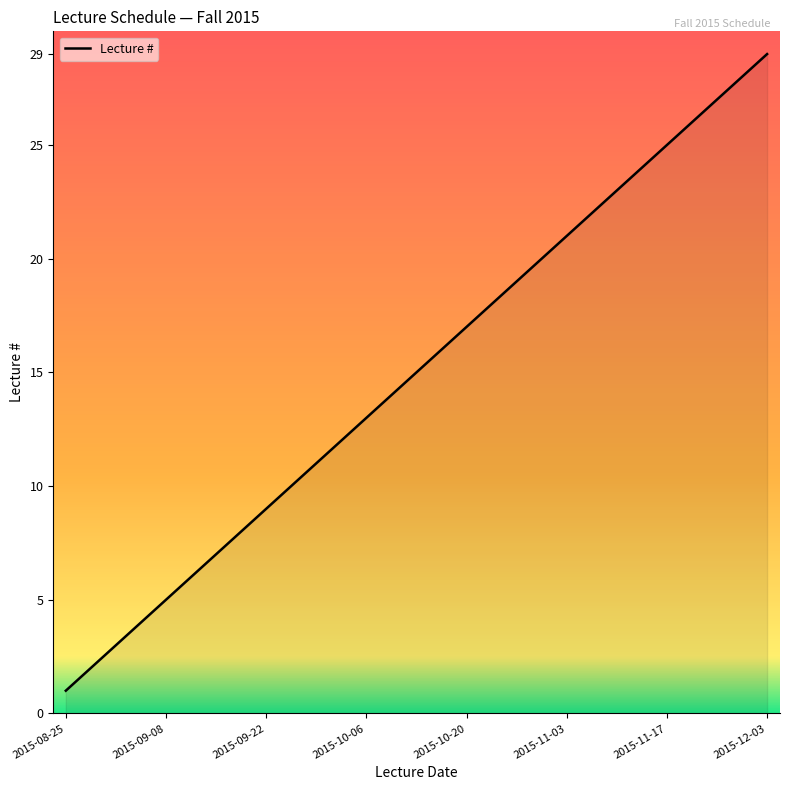

What is the maximum value shown in the chart?

29